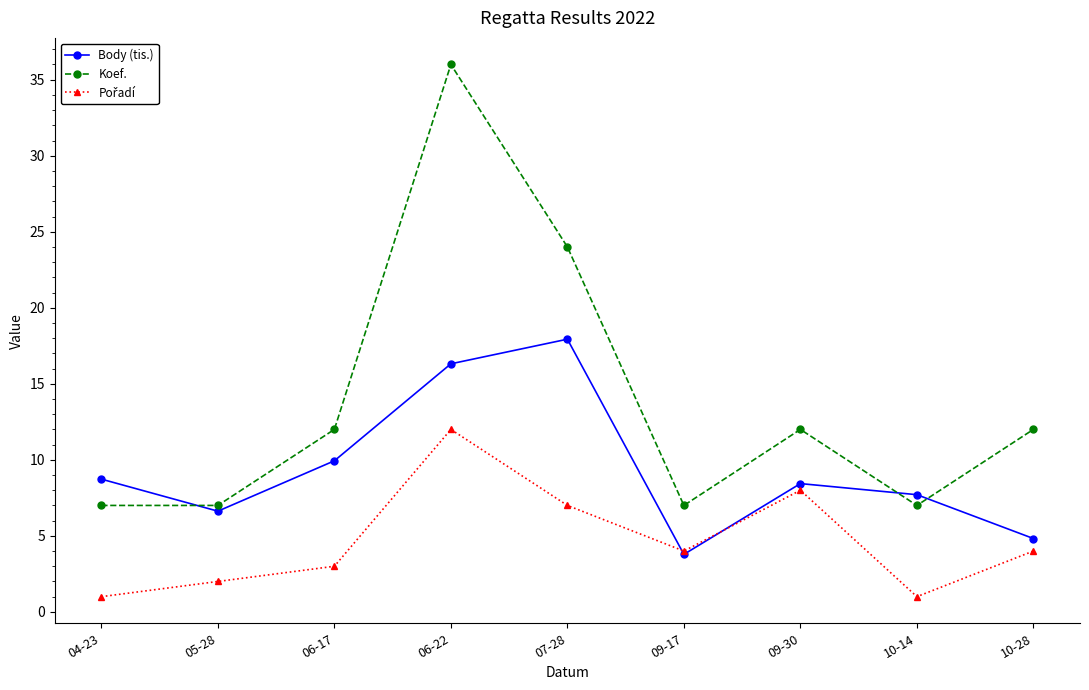

Which series changed the most between 06-22 and 09-30?

Koef.